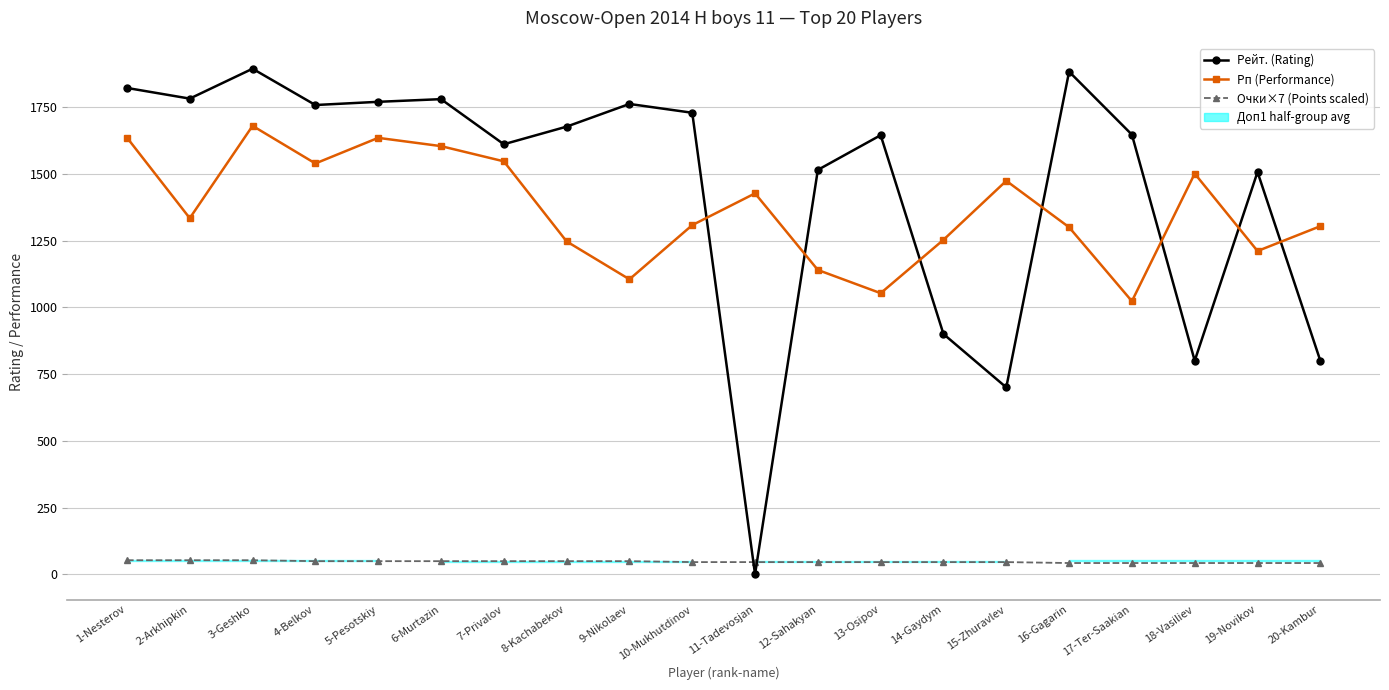

What is the value of the Очки×7 (Points scaled) point at the 1st from the left?

52.5